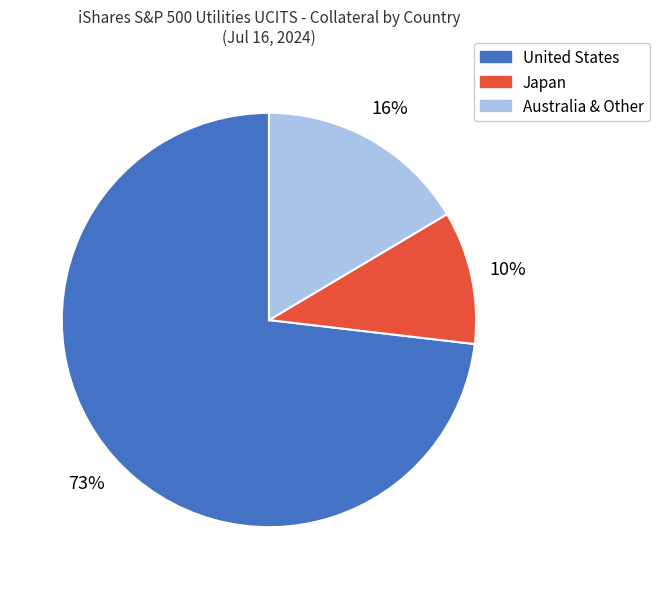

To the nearest percent, what is the average slice percentage?

33%